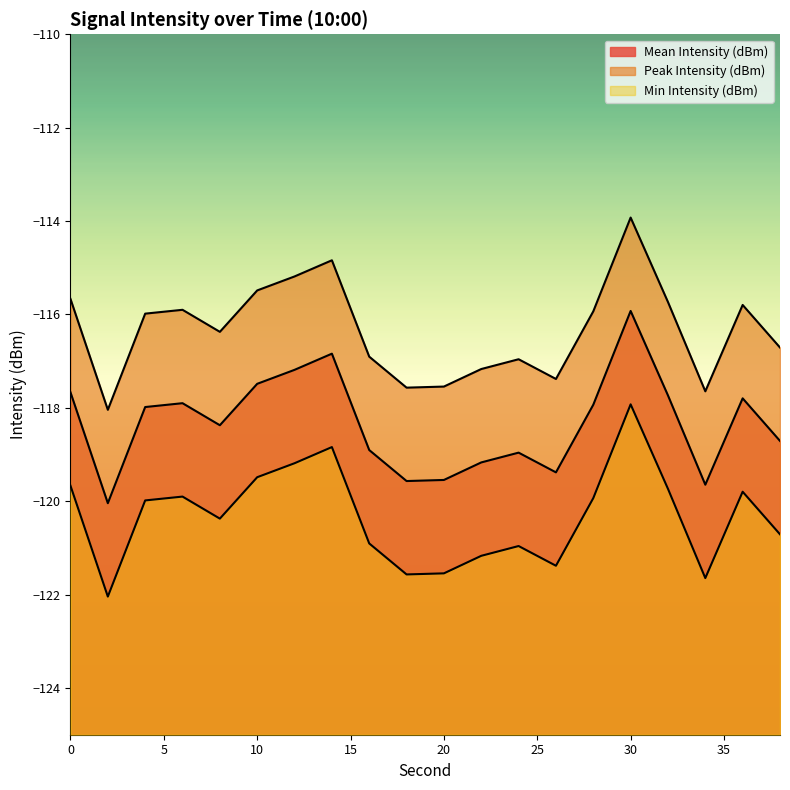

List the series in order of their overall mean, lowest first.

Min Intensity (dBm), Mean Intensity (dBm), Peak Intensity (dBm)